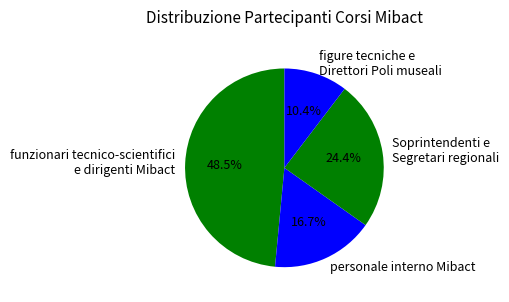

What is the ratio of the value at figure tecniche e Direttori Poli museali to the value at personale interno Mibact?

0.6